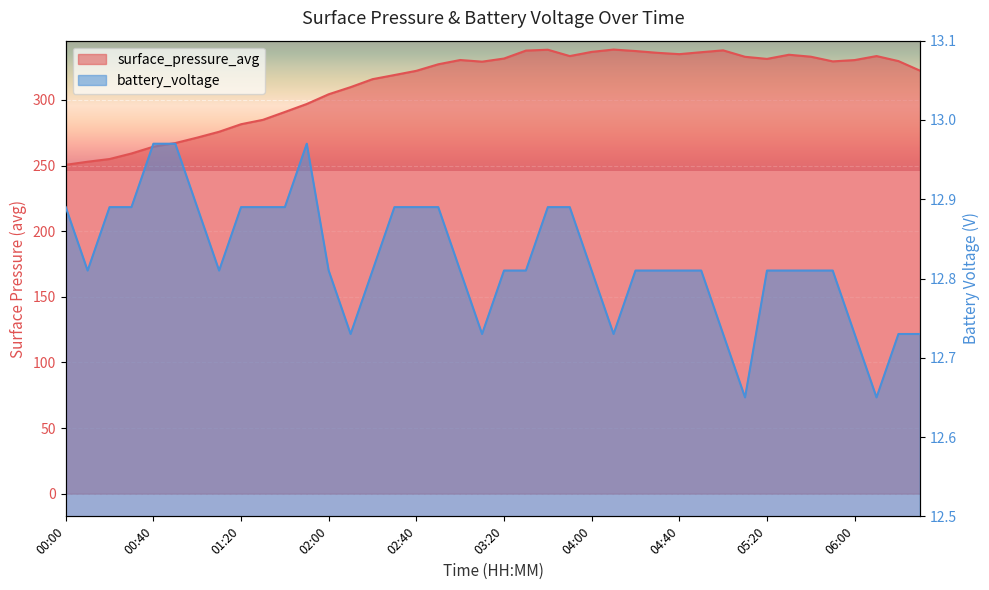

What are all the series names shown in the legend?

surface_pressure_avg, battery_voltage